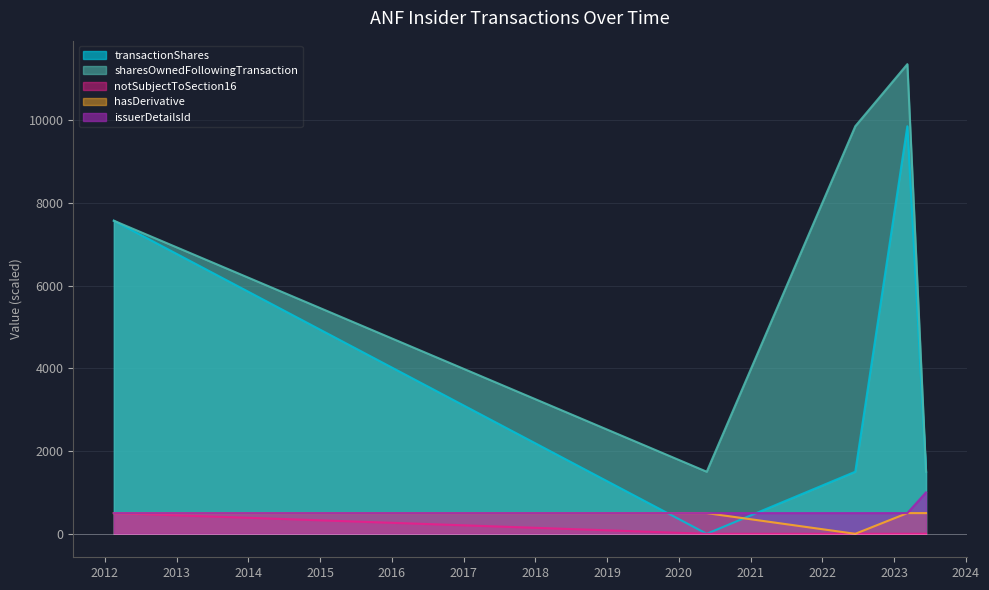

Does the chart display data point markers on the line(s)?

No